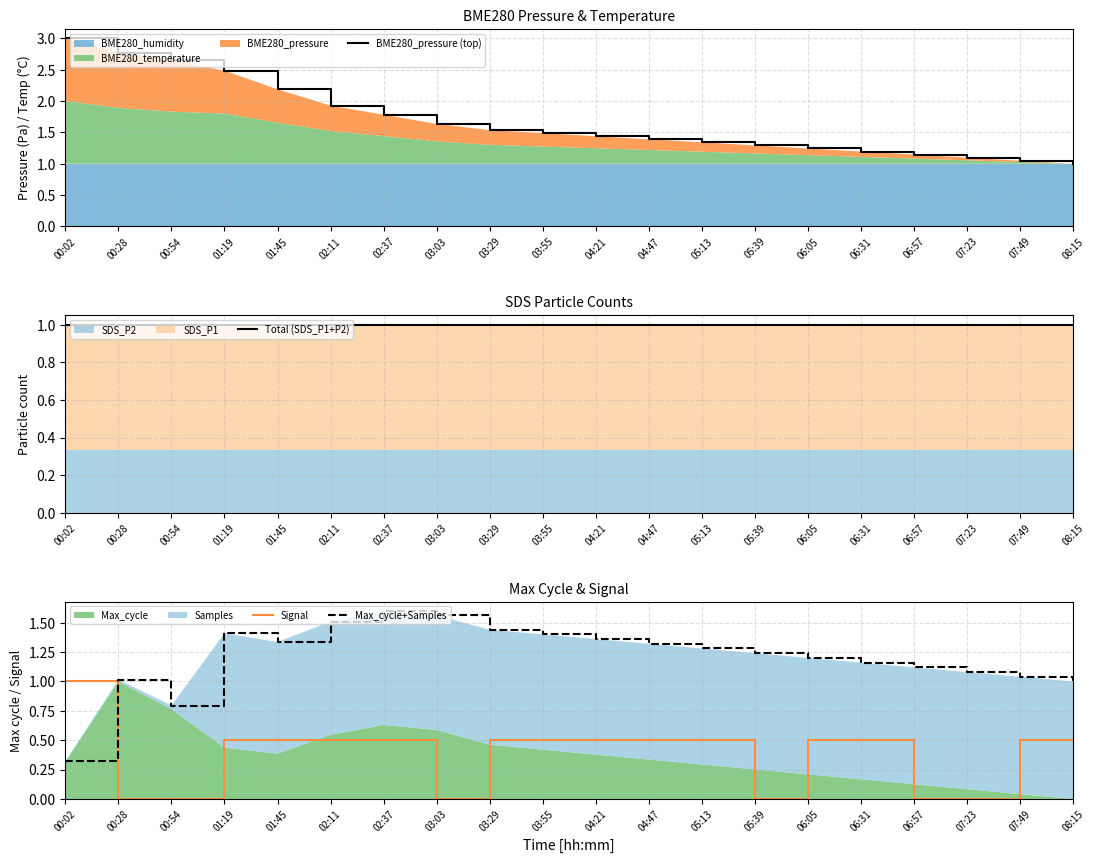

Which category has the highest value in the Signal series?

00:02